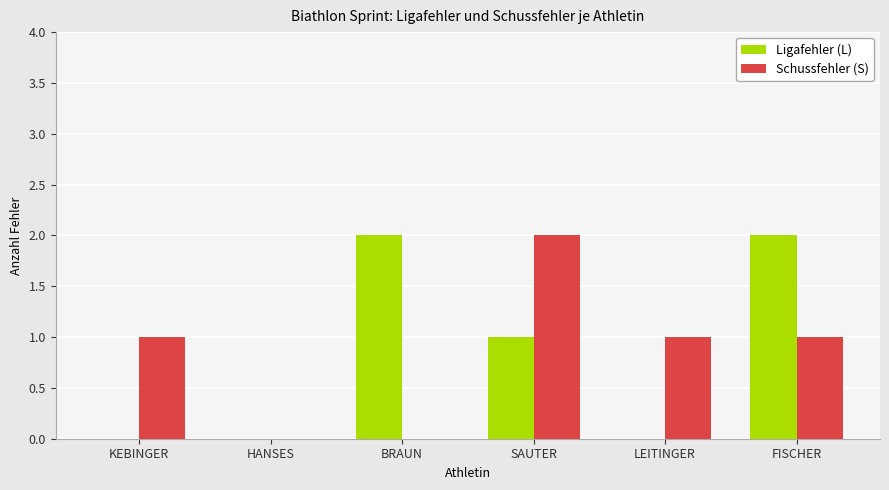

What is the sum of all Ligafehler (L) values?

5